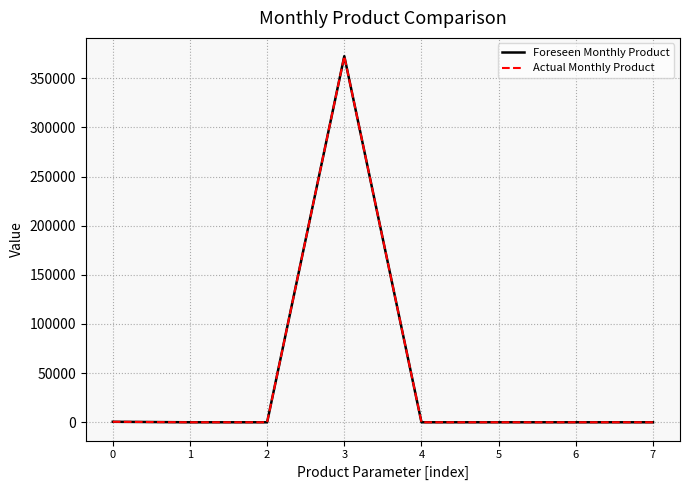

Rank the categories by Actual Monthly Product value from lowest to highest.

2, 4, 5, 6, 7, 1, 0, 3